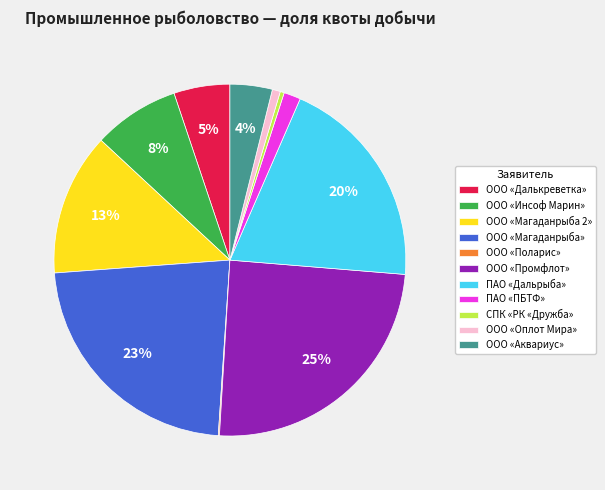

Do ООО «Промфлот» and ООО «Оплот Мира» together represent more than half of the pie?

No